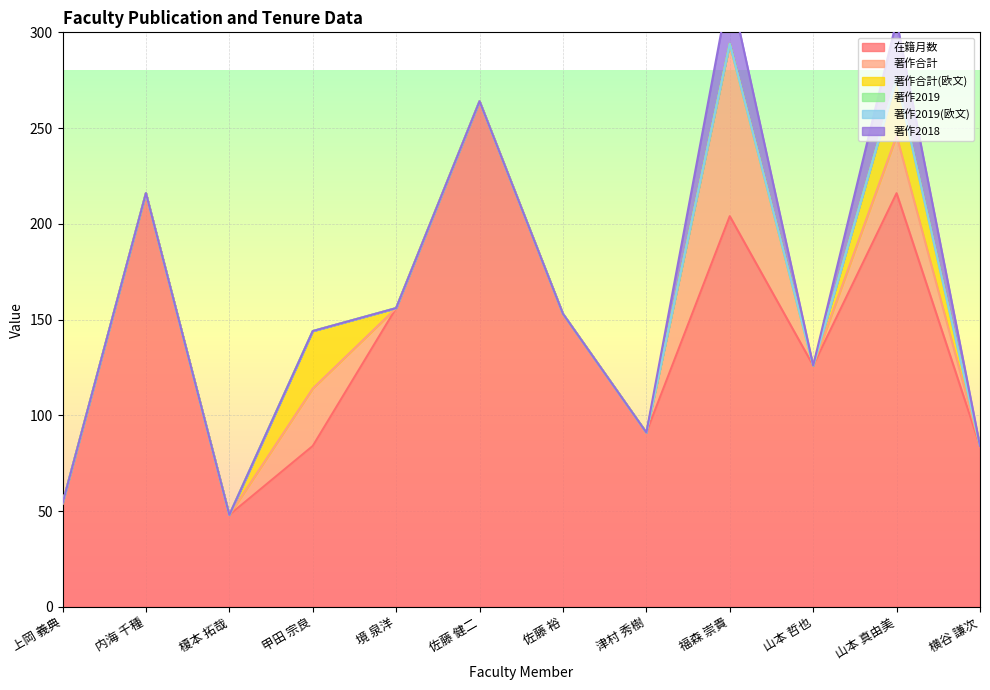

The value of 在籍月数 at 佐藤 健二 is 95. True or false?

False